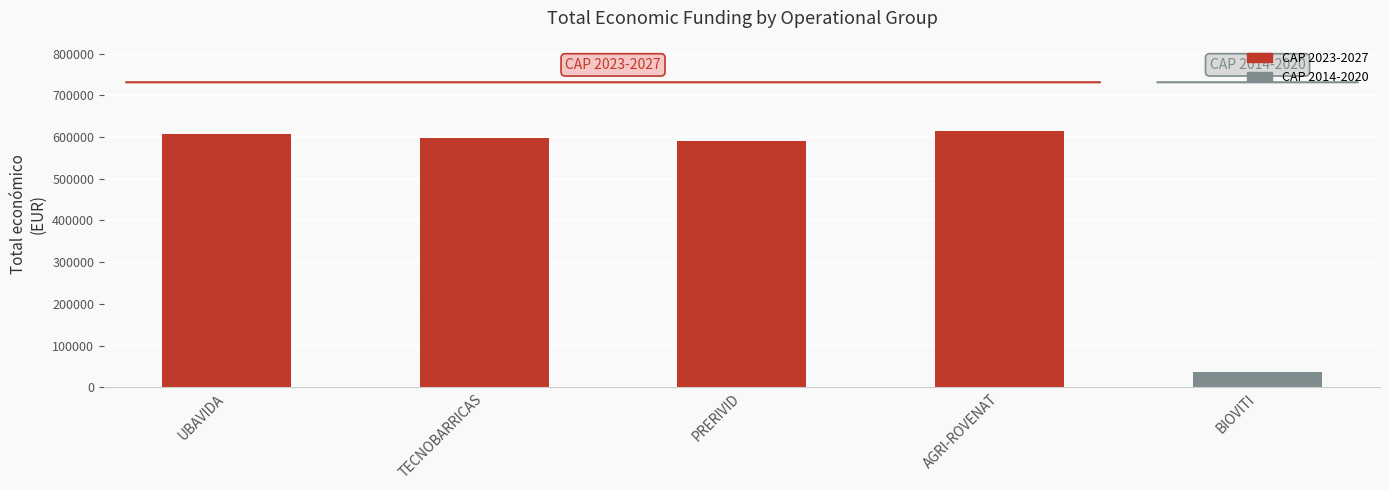

What is the sum of all values?

2445479